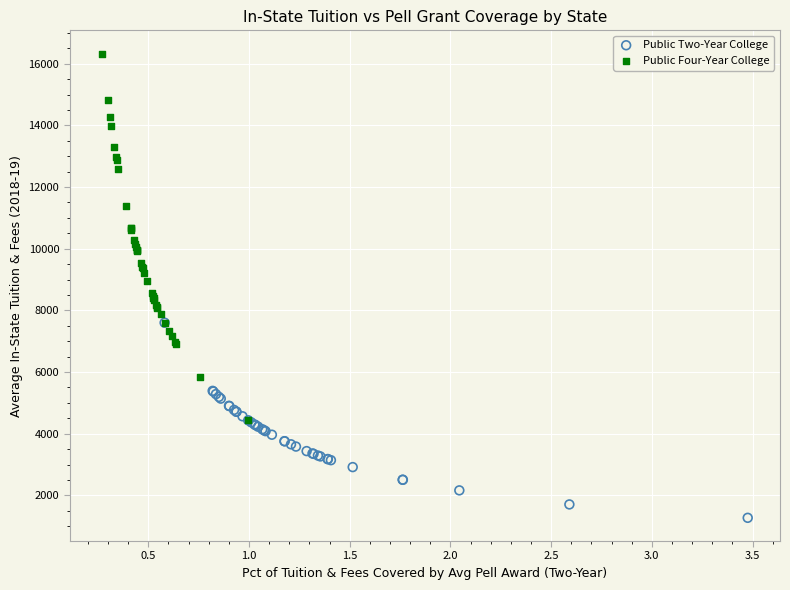

Which series has the widest spread of Y values?

Public Four-Year College